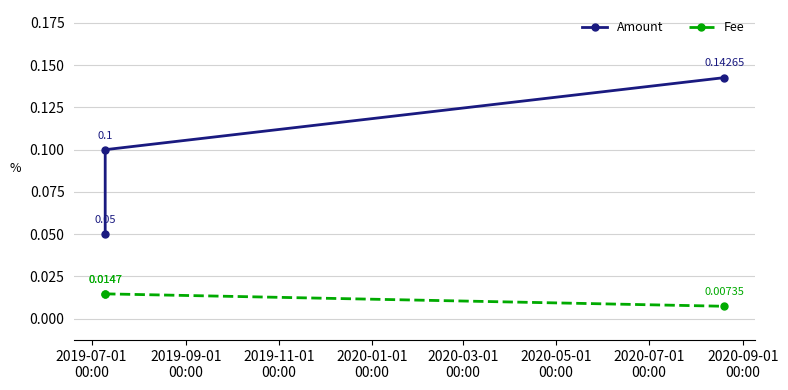

Does the chart have visible grid lines?

Yes